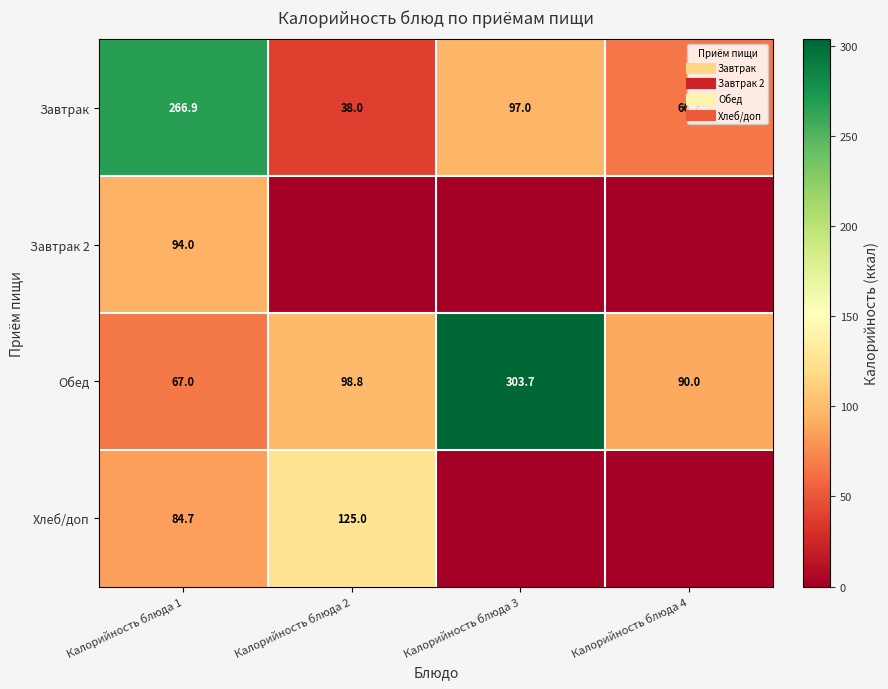

Which series has the largest total across all categories?

Обед